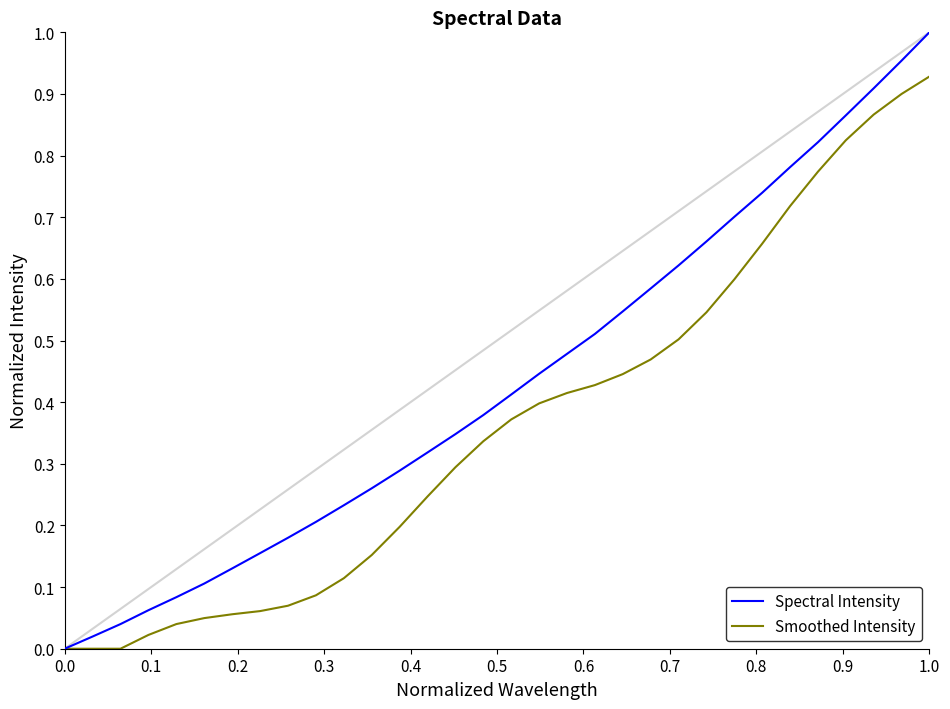

Which series has the largest total across all categories?

Spectral Intensity